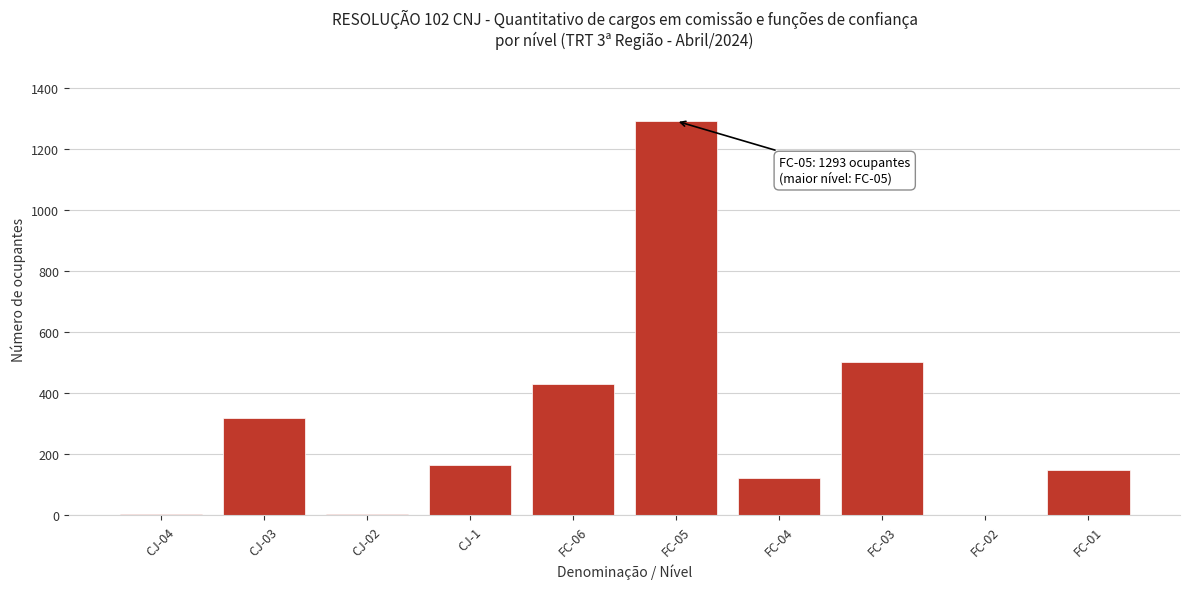

At which category does the chart reach its peak across all series?

FC-05